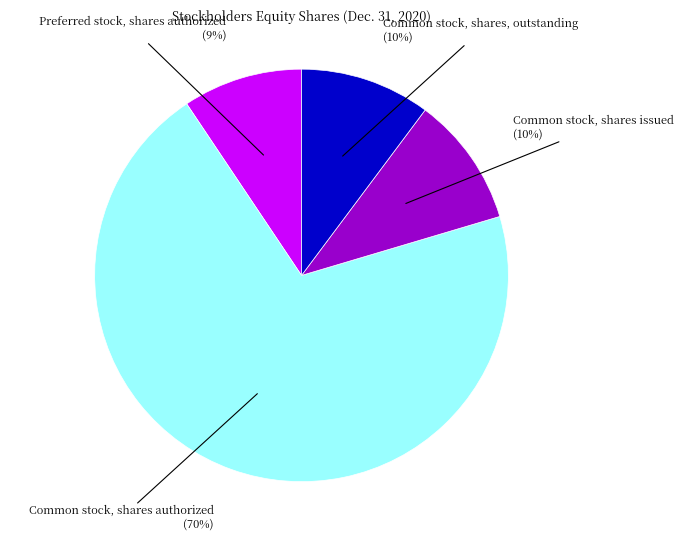

Count the number of slices in the pie.

4